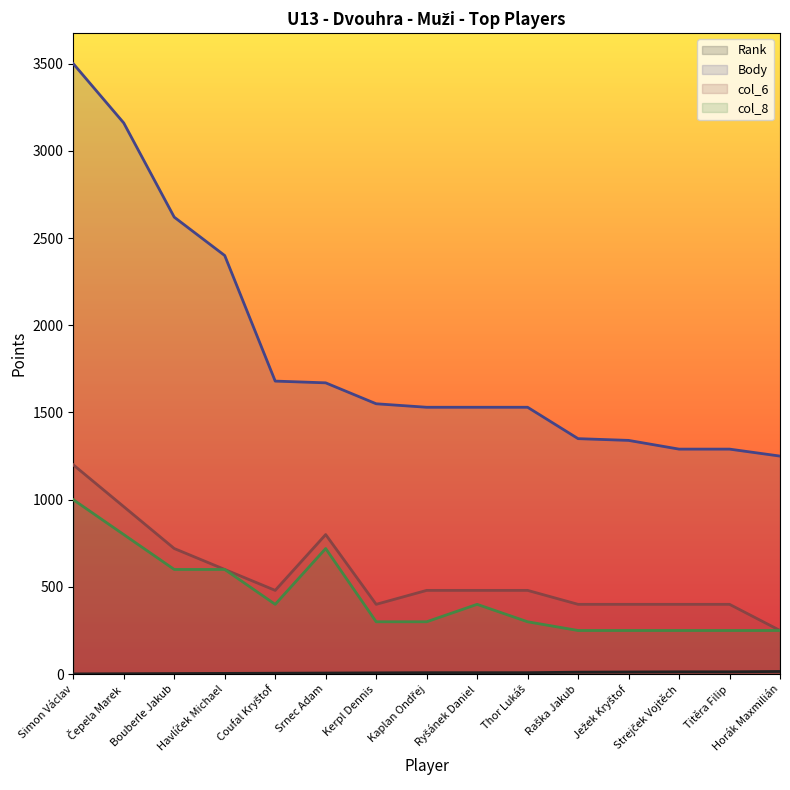

Reading right to left, transcribe all the data shown in this chart.

Rank: 15	13	13	12	11	8	8	8	7	6	5	4	3	2	1
Body: 1250	1290	1290	1340	1350	1530	1530	1530	1550	1670	1680	2400	2620	3160	3500
col_6: 250	400	400	400	400	480	480	480	400	800	480	600	720	960	1200
col_8: 250	250	250	250	250	300	400	300	300	720	400	600	600	800	1000